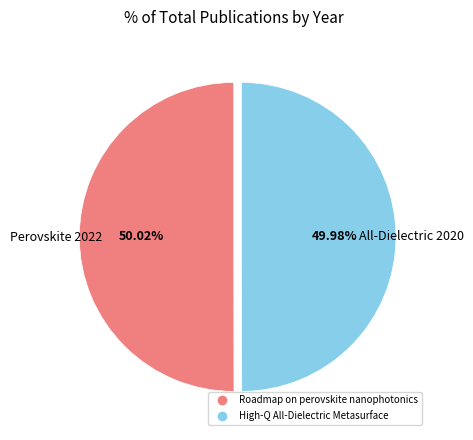

What percentage do Roadmap on perovskite nanophotonics and High-Q All-Dielectric Metasurface together represent?

100.0%